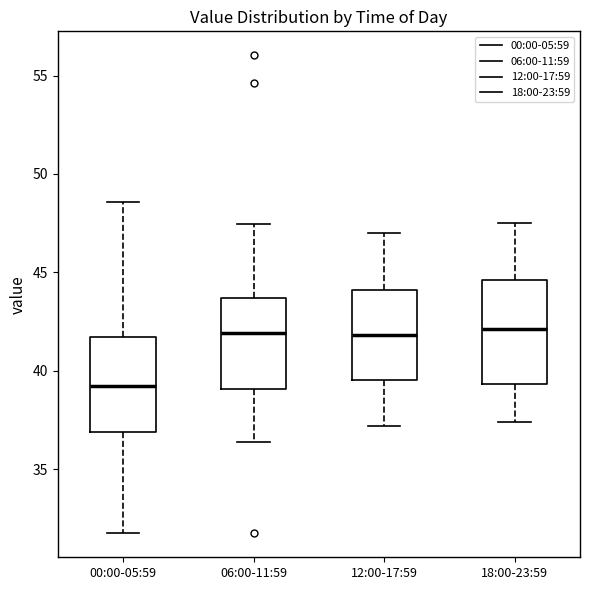

Reading left to right, read every box against the y-axis: the position of its median line, the range the box covers, and the ends of its whiskers. The values are not printed on the chart, so give them approximately, as read against the axis.

00:00-05:59: median 39.0, box 37.0 to 41.5, whiskers 32.0 to 48.5
06:00-11:59: median 42.0, box 39.0 to 43.5, whiskers 36.5 to 47.5
12:00-17:59: median 42.0, box 39.5 to 44.0, whiskers 37.0 to 47.0
18:00-23:59: median 42.0, box 39.5 to 44.5, whiskers 37.5 to 47.5